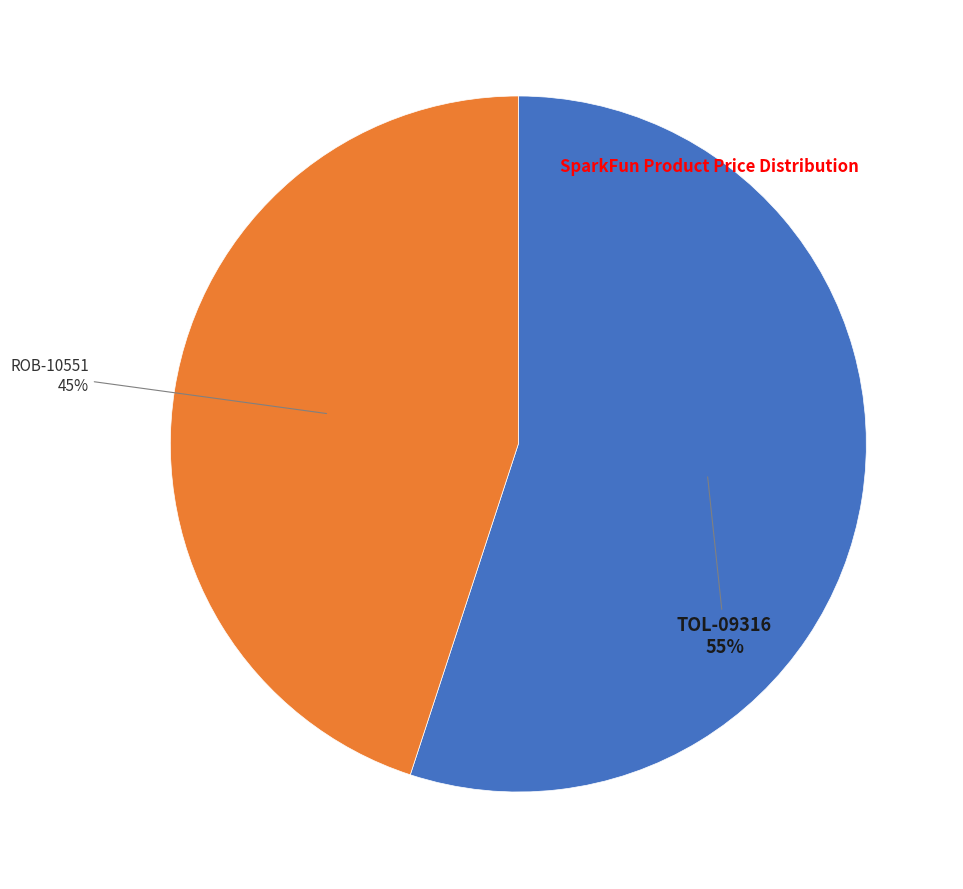

To the nearest percent, what is the average slice percentage?

50%